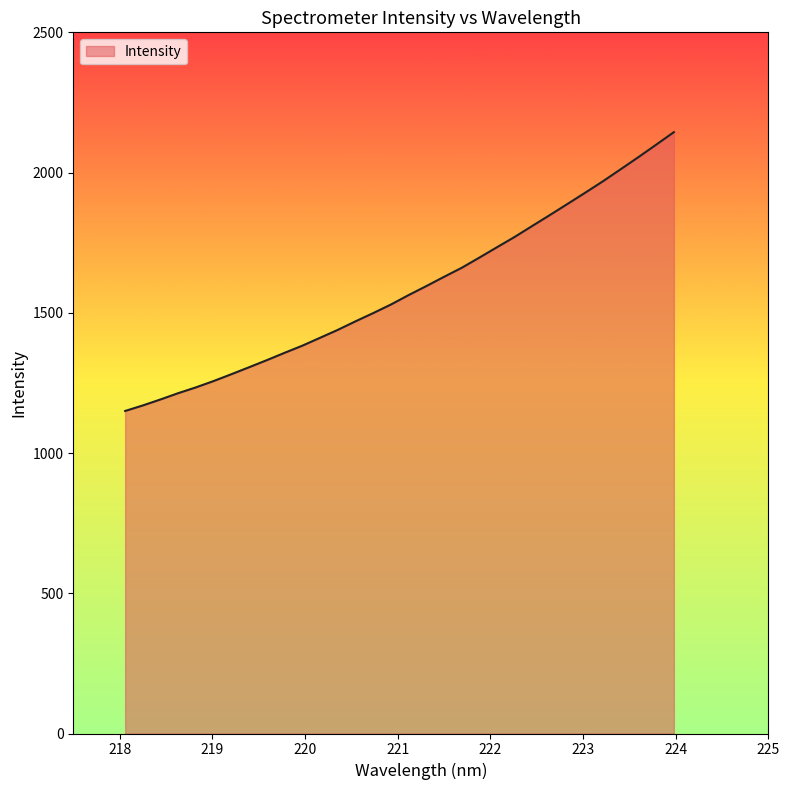

What is the maximum value shown in the chart?

2144.1